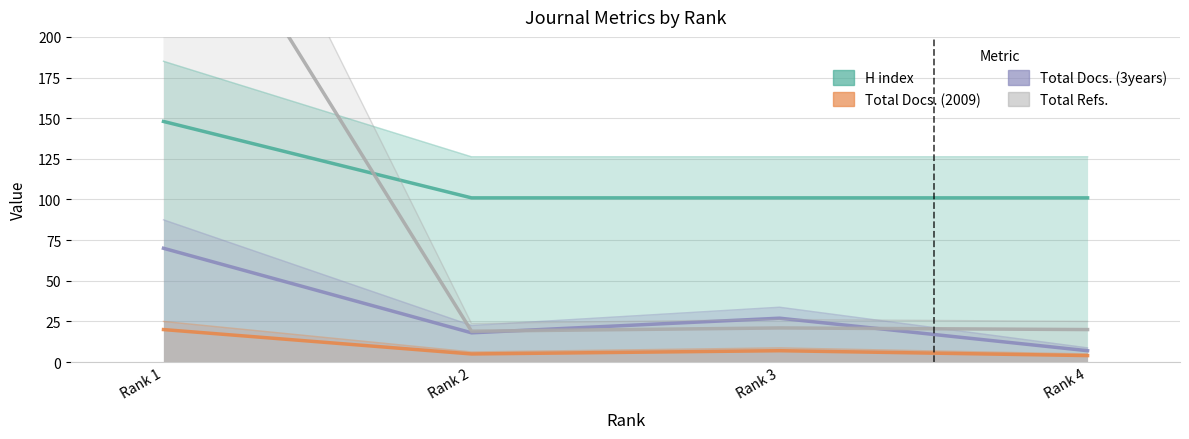

Count the number of categories in the chart.

4